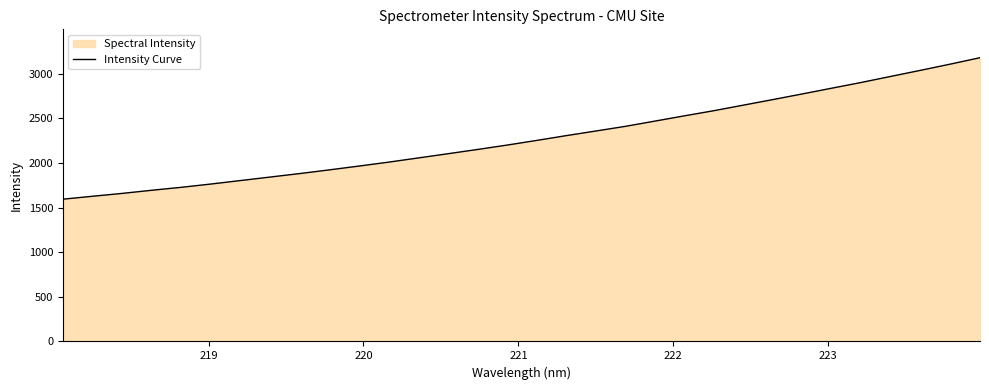

What is the maximum value shown in the chart?

3178.5